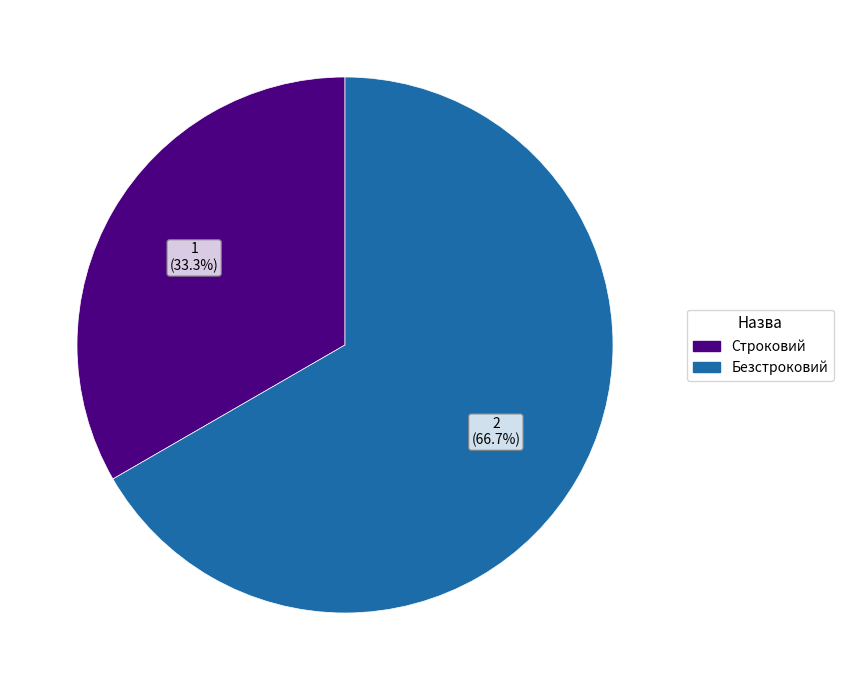

What percentage do Строковий and Безстроковий together represent?

100.0%